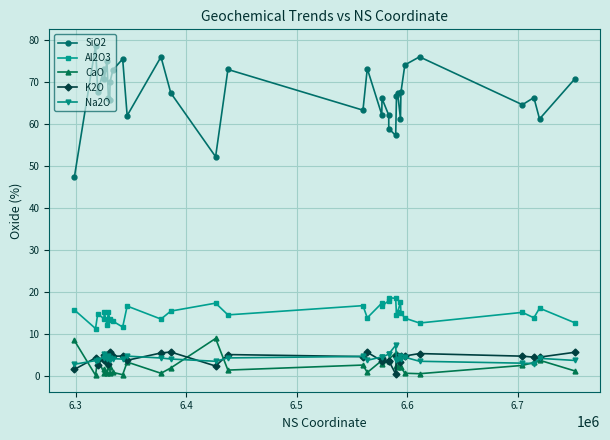

Does the chart display data point markers on the line(s)?

Yes